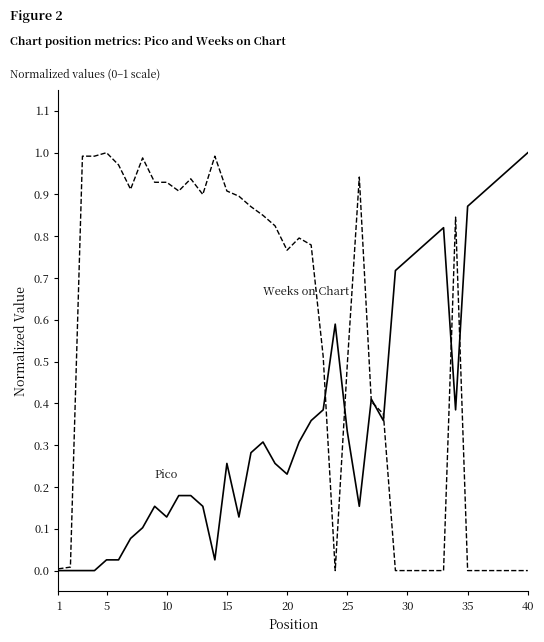

Does the chart display data point markers on the line(s)?

No